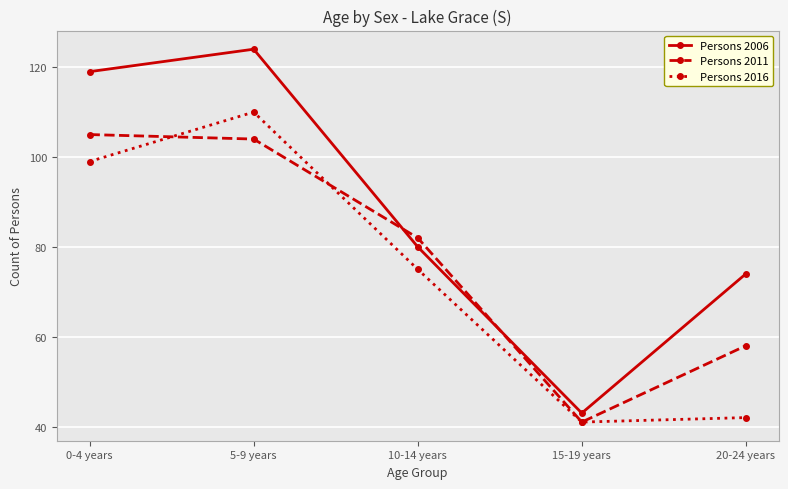

Reading left to right, what are all the values shown in this chart?

Persons 2006: 0-4 years=119	5-9 years=124	10-14 years=80	15-19 years=43	20-24 years=74
Persons 2011: 0-4 years=105	5-9 years=104	10-14 years=82	15-19 years=41	20-24 years=58
Persons 2016: 0-4 years=99	5-9 years=110	10-14 years=75	15-19 years=41	20-24 years=42